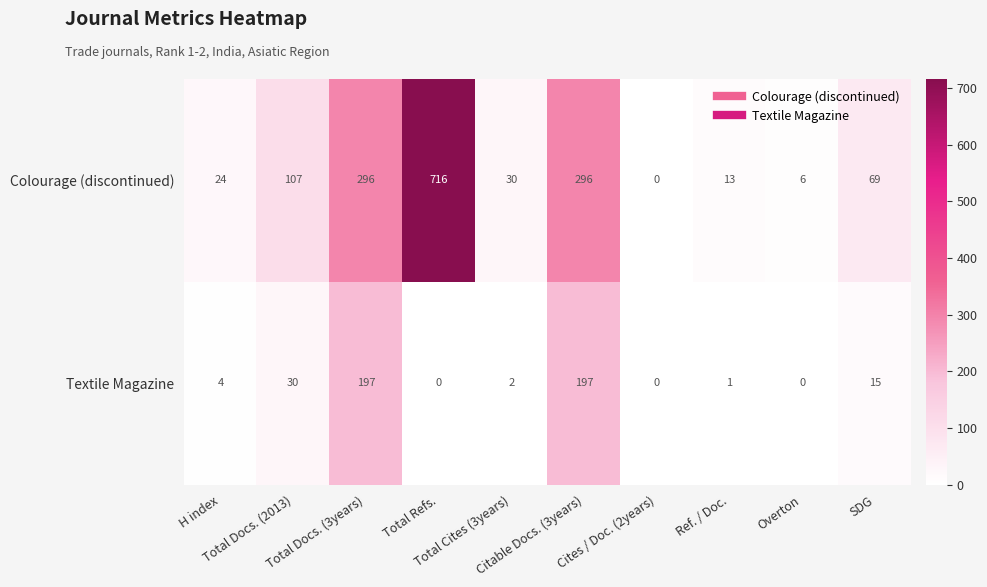

What is the greatest value displayed?

716